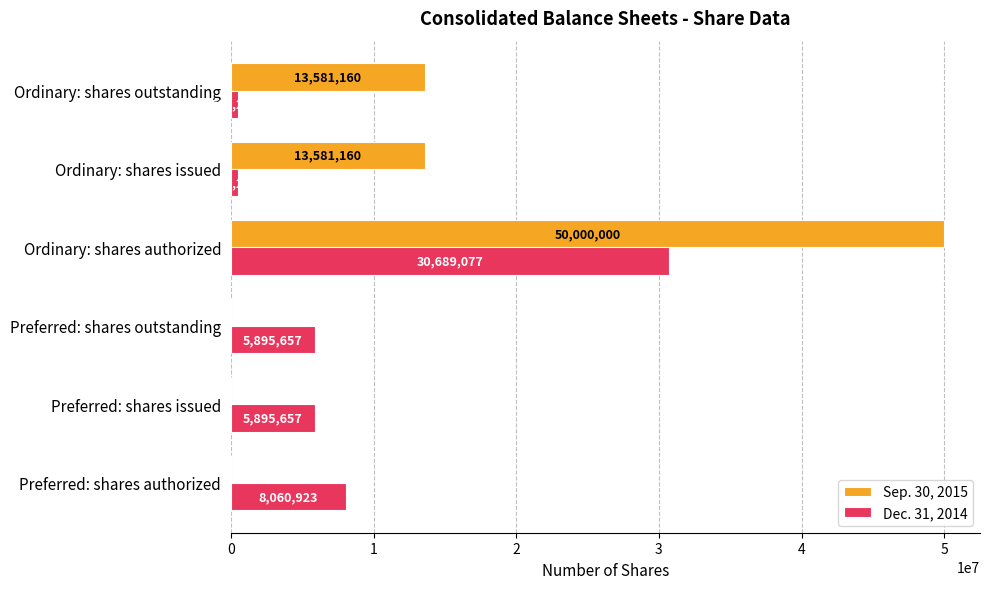

What is the sum of all Dec. 31, 2014 values?

51545762